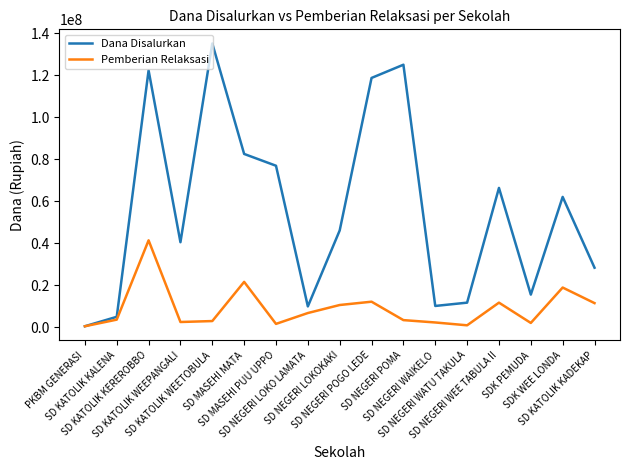

How many lines are shown in the chart?

2